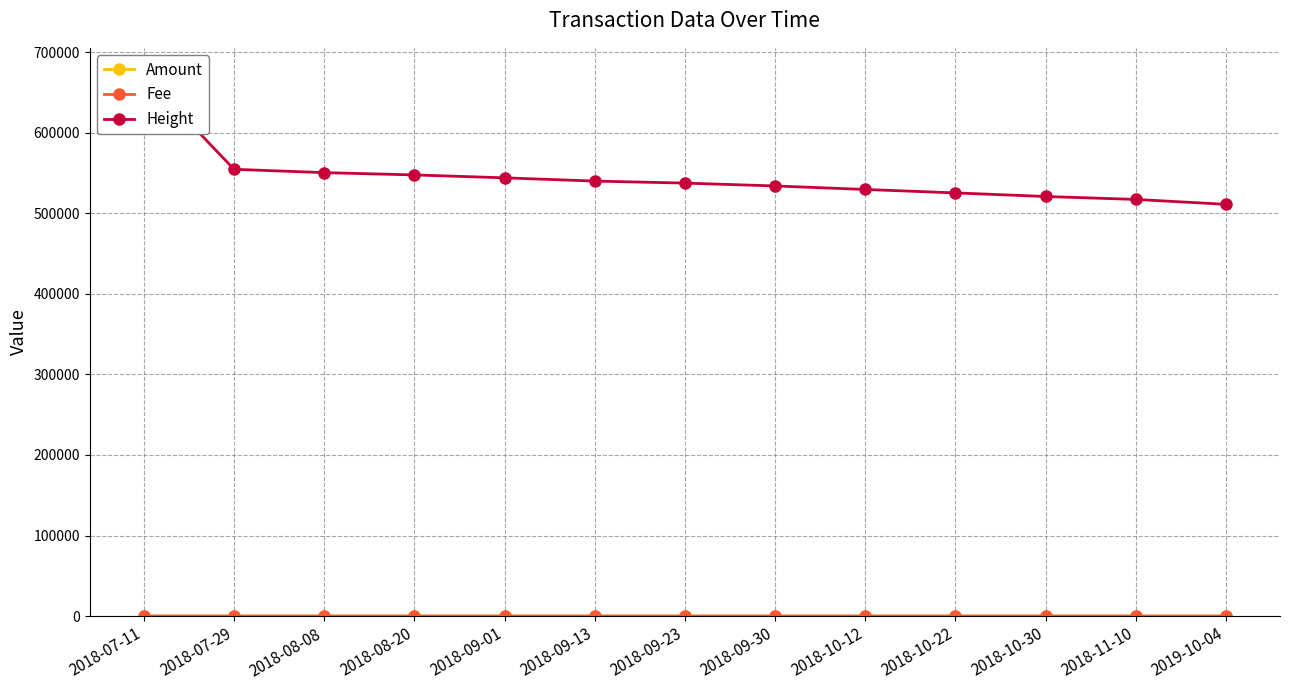

True or false: Amount has more than 0 points higher than both neighbors.

True